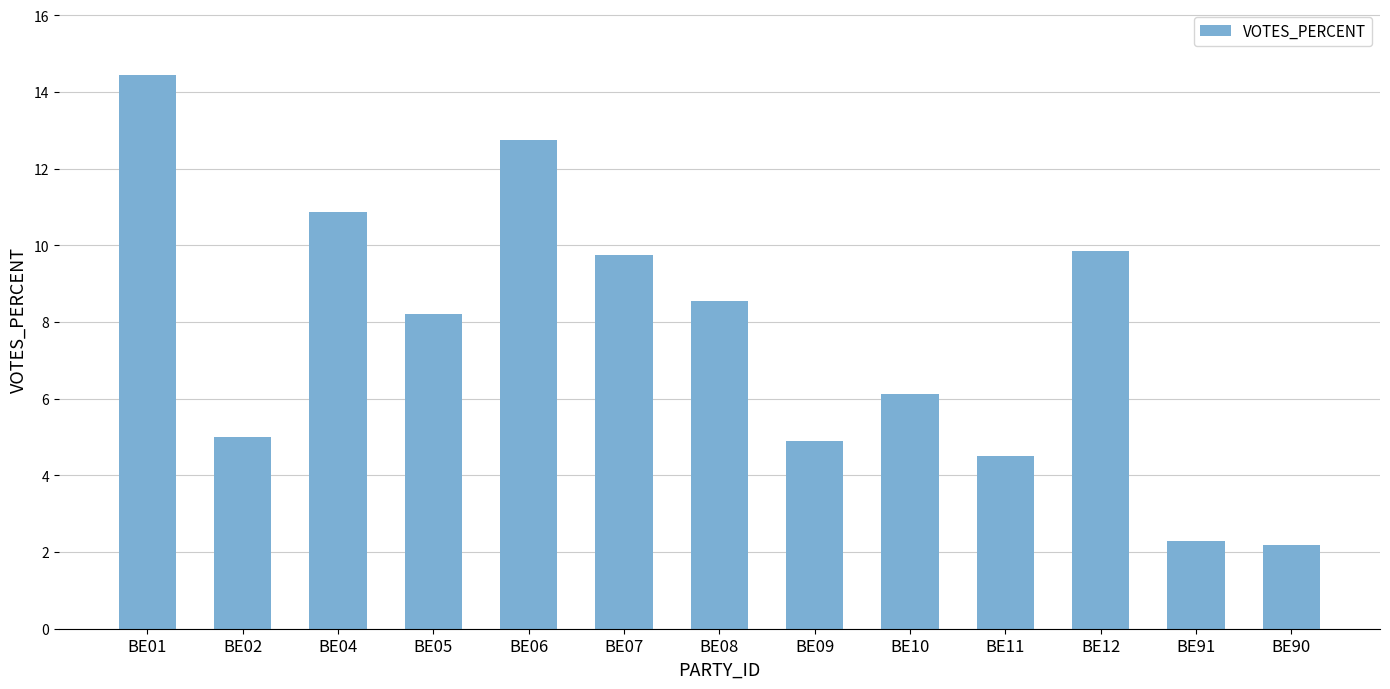

What is the change in value from BE11 to BE91?

-2.2